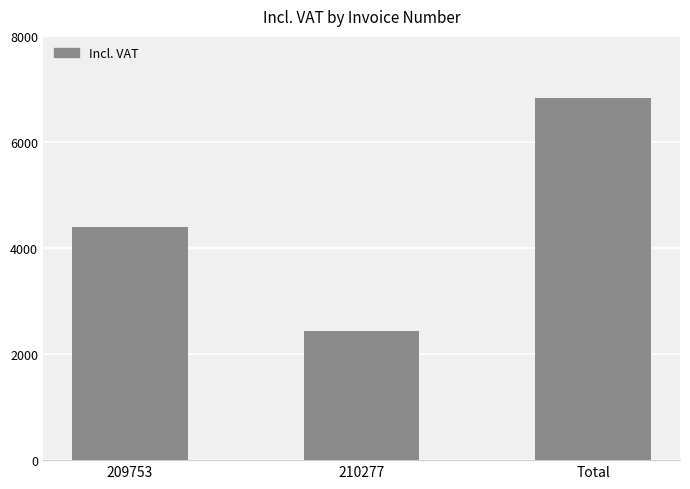

Rank the categories by value from lowest to highest.

210277, 209753, Total